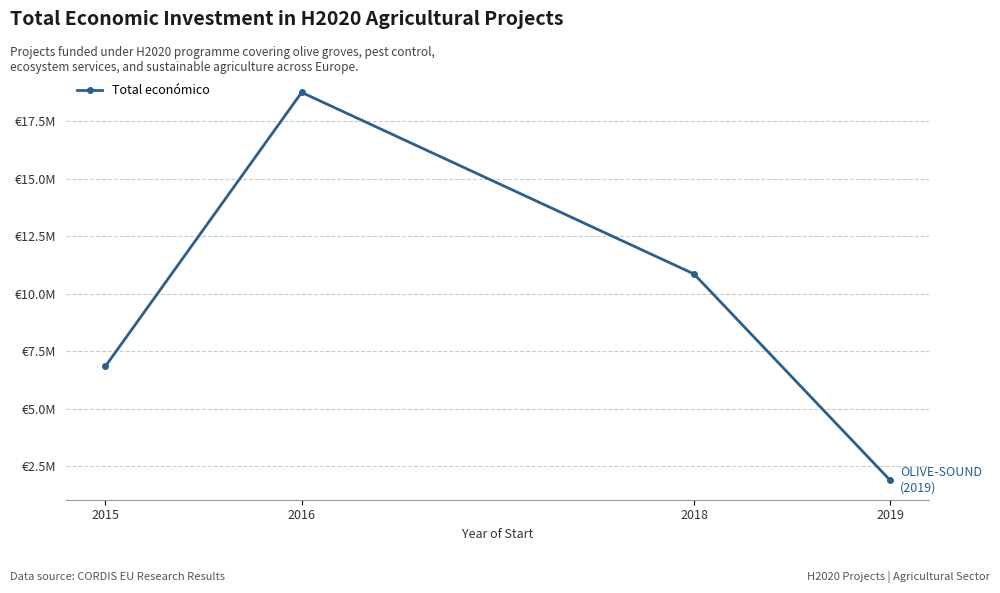

True or false: there are more than 0 points higher than both neighbors.

True